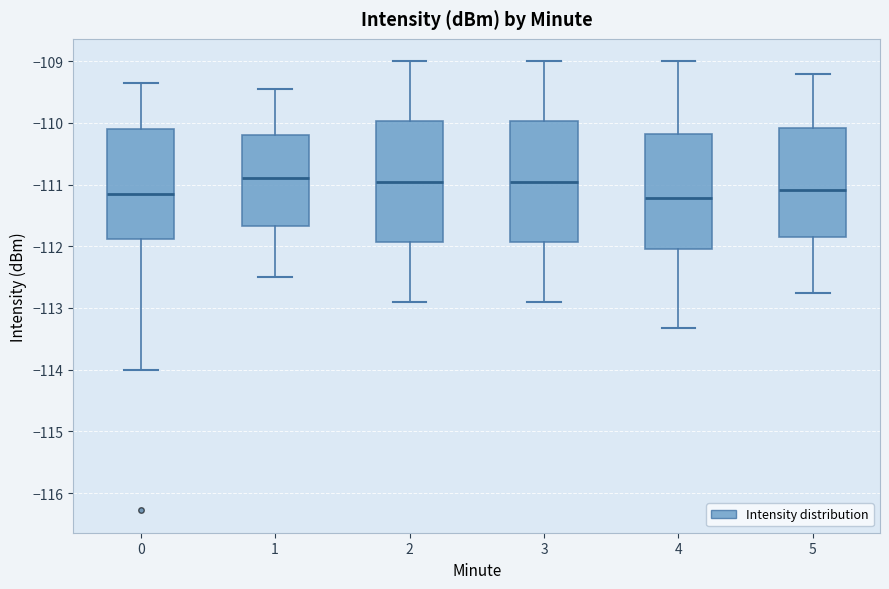

Where does the median line of the box at x = 5 sit on the y-axis? The values are not printed on the chart, so give them approximately, as read against the axis.

-111.1